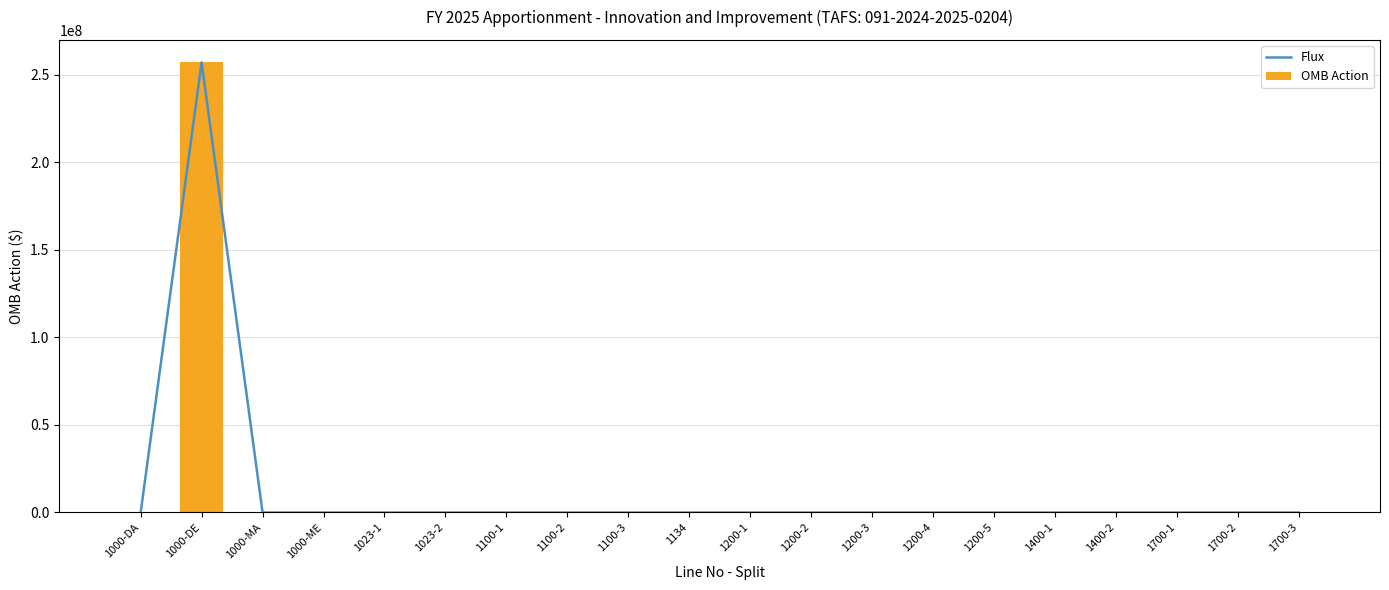

How many positive values does the Flux series have?

1